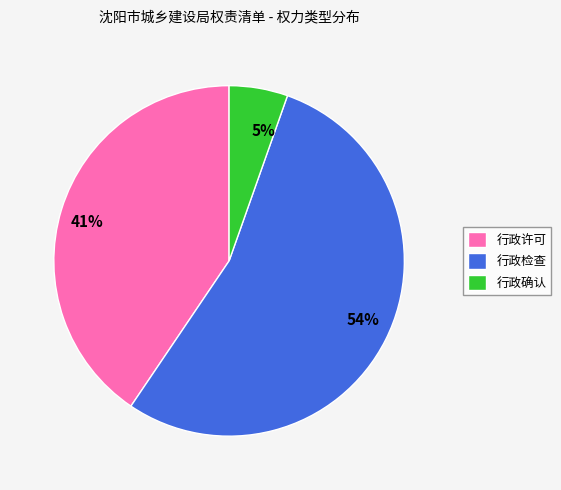

Rank the categories by value from highest to lowest.

行政检查, 行政许可, 行政确认